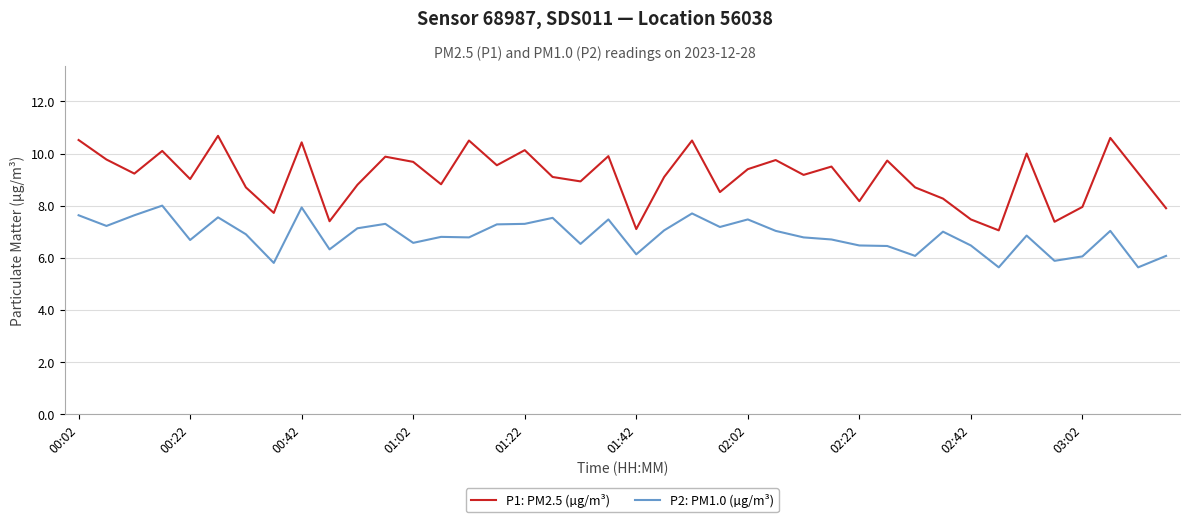

What is the difference between the maximum and minimum values in the P1: PM2.5 (µg/m³) series?

3.6